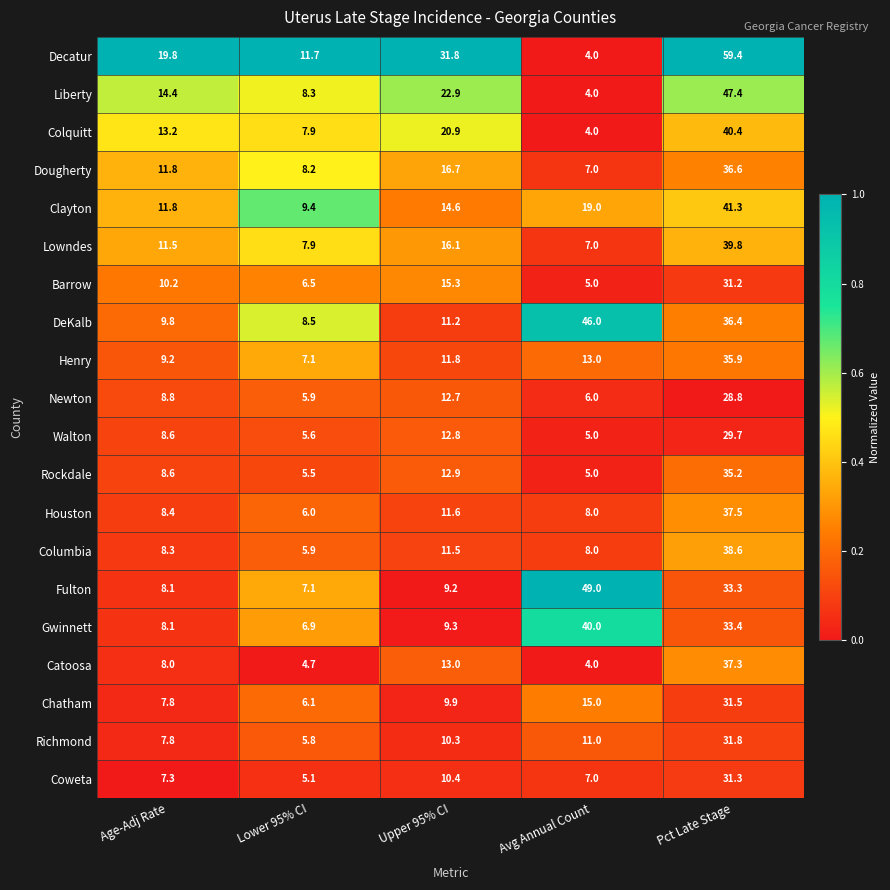

What is the approximate value of Newton at Avg Annual Count?

6.0